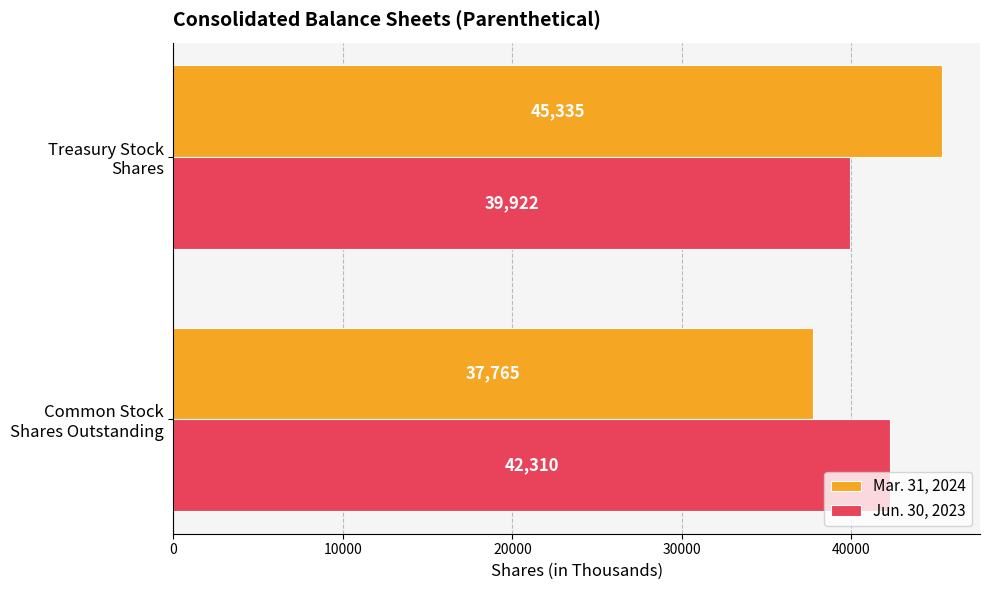

What are all the series names shown in the legend?

Mar. 31, 2024, Jun. 30, 2023